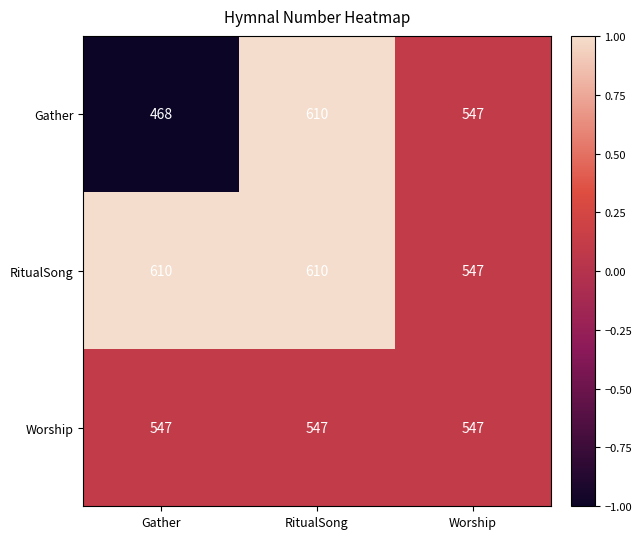

What is the sum of the Worship values at RitualSong and Gather?

1094